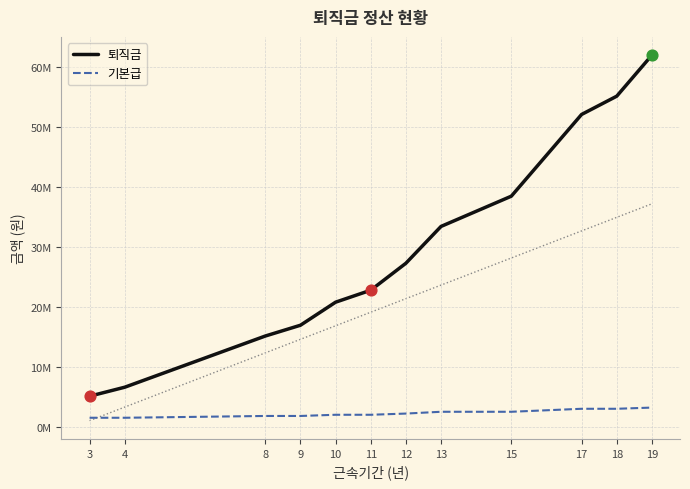

Is the value of 기본급 at 19 greater than the value of 퇴직금 at 19?

No